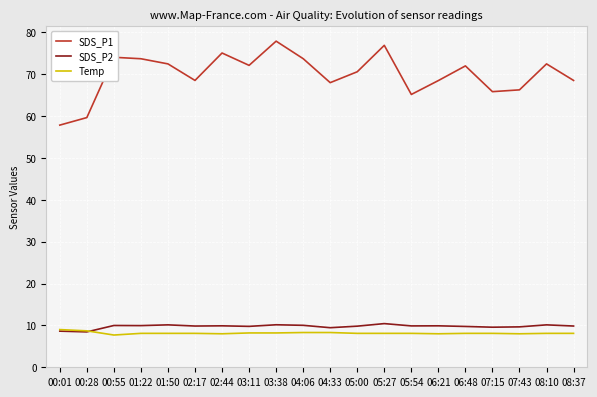

What position from the right is 01:22?

17